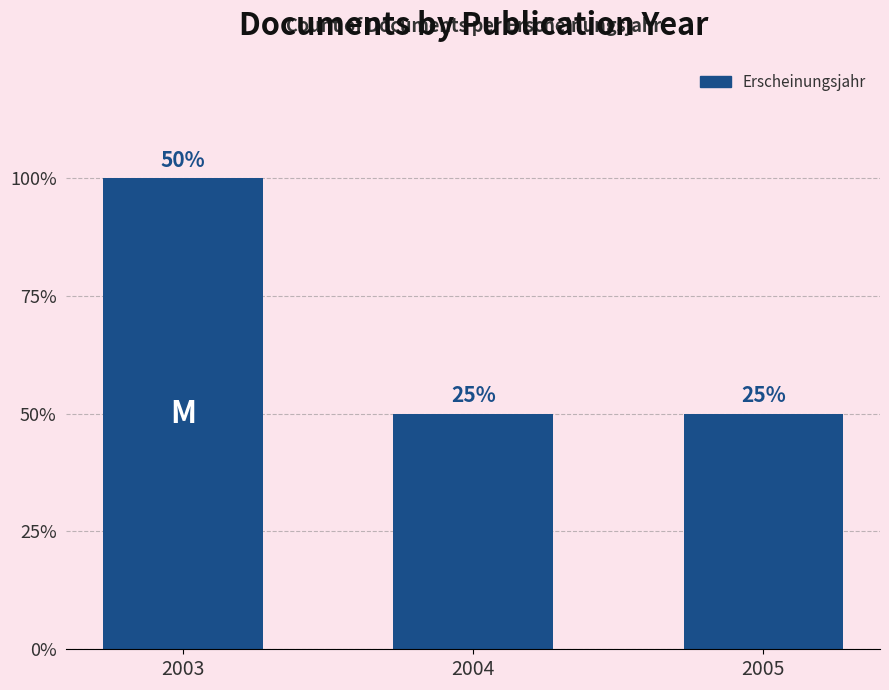

Which has a higher value, 2005 or 2003?

2003